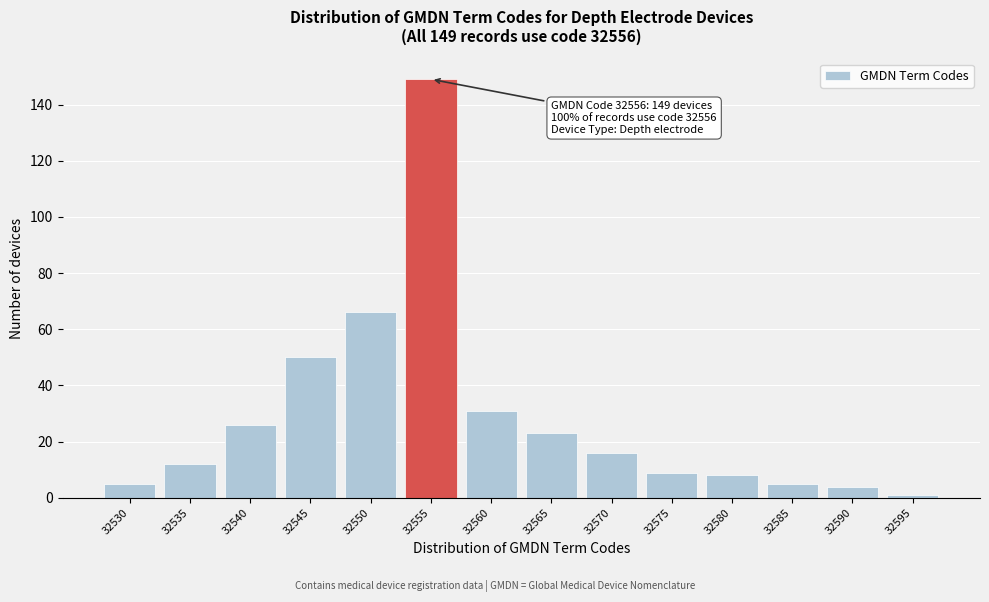

Reading right to left, transcribe all the data shown in this chart.

32595=1	32590=4	32585=5	32580=8	32575=9	32570=16	32565=23	32560=31	32555=149	32550=66	32545=50	32540=26	32535=12	32530=5